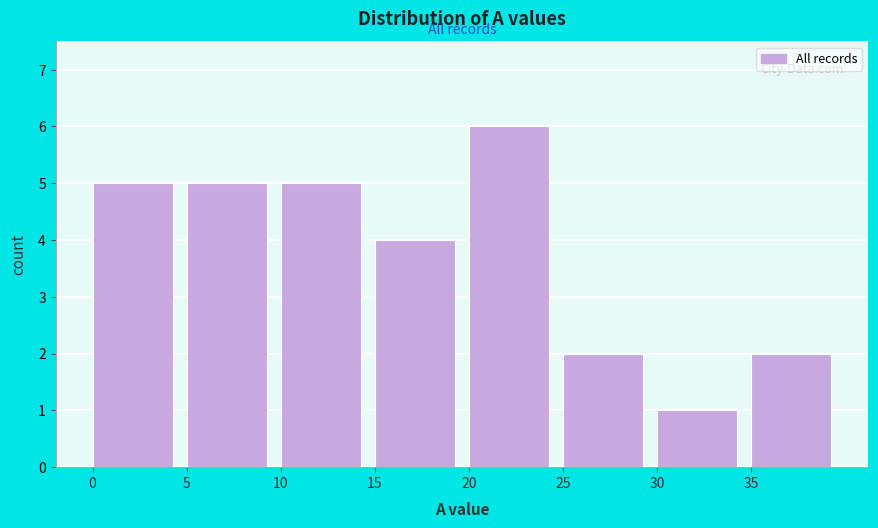

Reading left to right, transcribe this chart: for each bar, give the range it covers on the x-axis and its height. The values are not printed on the chart, so give them approximately, as read against the axis.

0 to 5: 5
5 to 10: 5
10 to 15: 5
15 to 20: 4
20 to 25: 6
25 to 30: 2
30 to 35: 1
35 to 40: 2